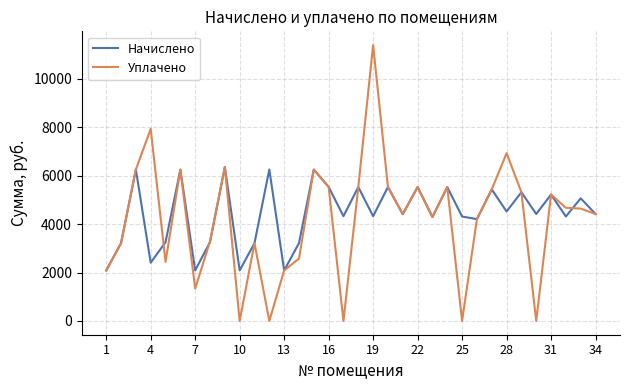

List the series in order of their peak value, lowest first.

Начислено, Уплачено